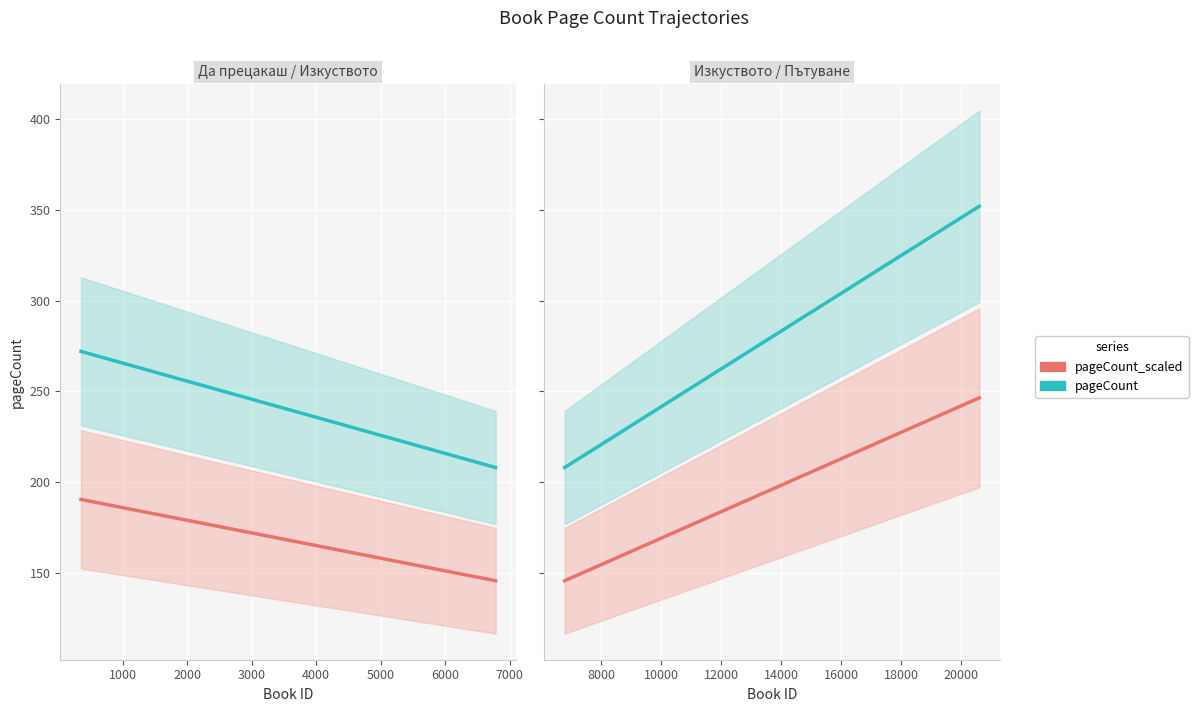

How many values are between 208 and 352?

3